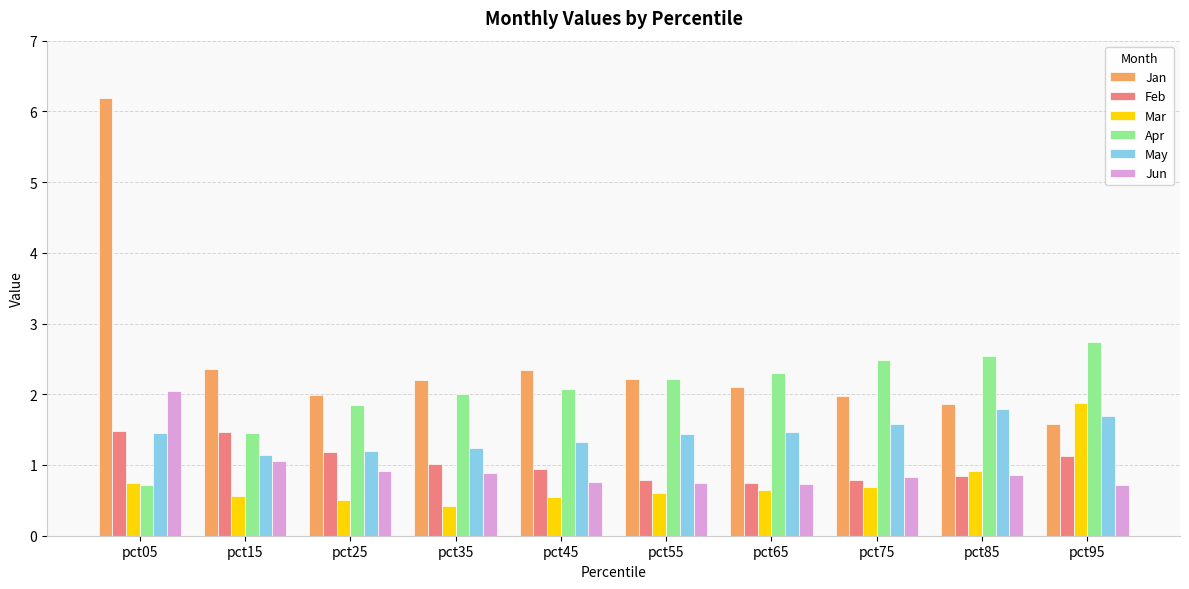

The Apr series shows 1.9 at pct95. True or false?

False